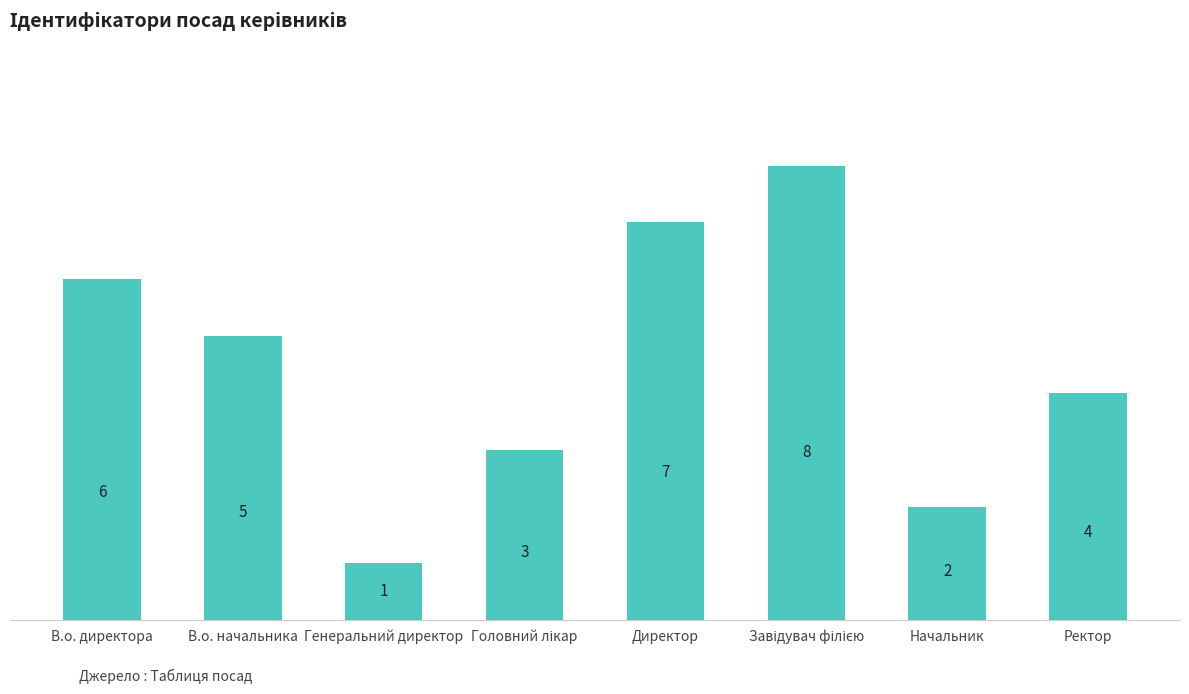

The chart shows a value of 5 at В.о. начальника. True or false?

True